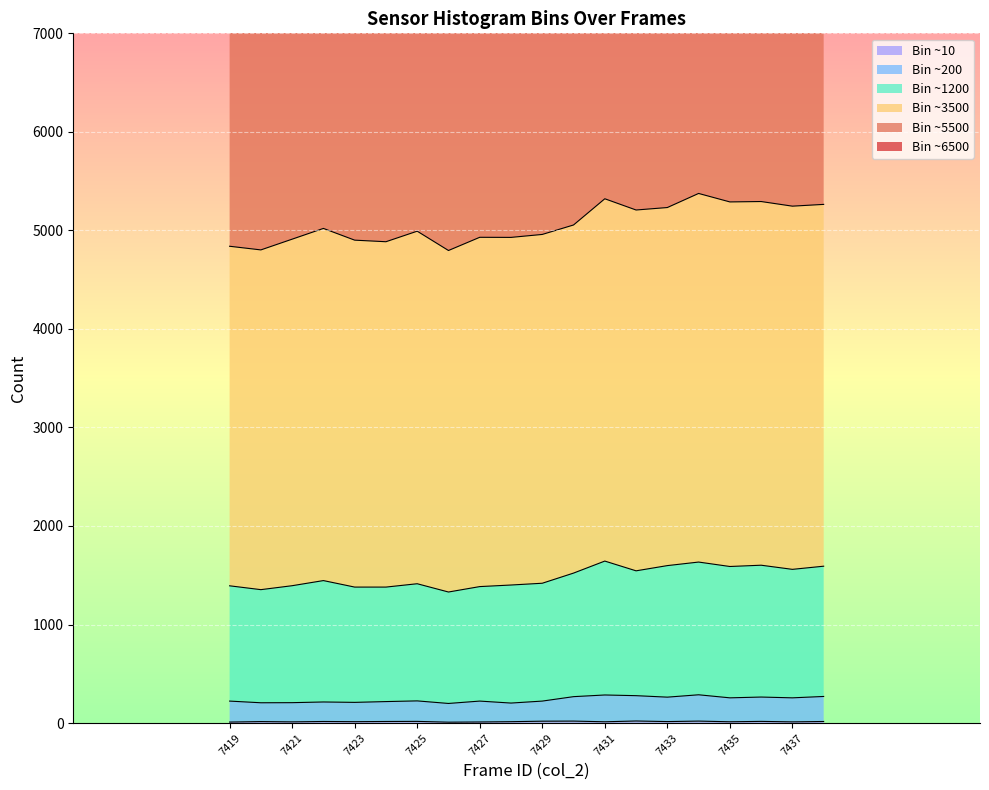

Rank the categories by col_259 value from lowest to highest.

7426, 7419, 7427, 7421, 7437, 7431, 7435, 7423, 7428, 7420, 7433, 7422, 7424, 7438, 7425, 7436, 7429, 7430, 7434, 7432